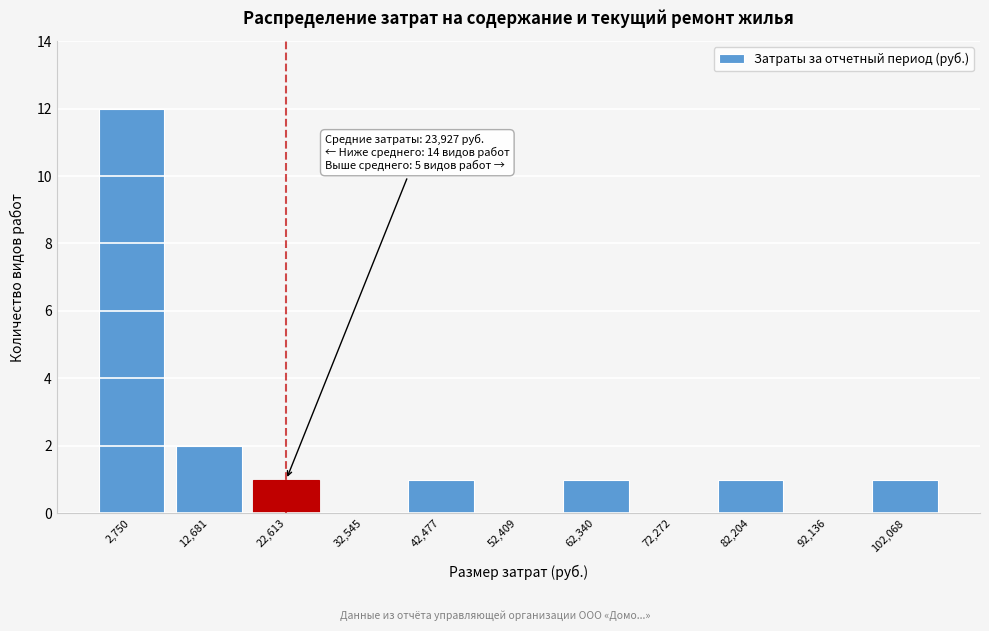

Reading left to right, extract all data points from this chart.

2,750=12	12,681=2	22,613=1	32,545=0	42,477=1	52,409=0	62,340=1	72,272=0	82,204=1	92,136=0	102,068=1